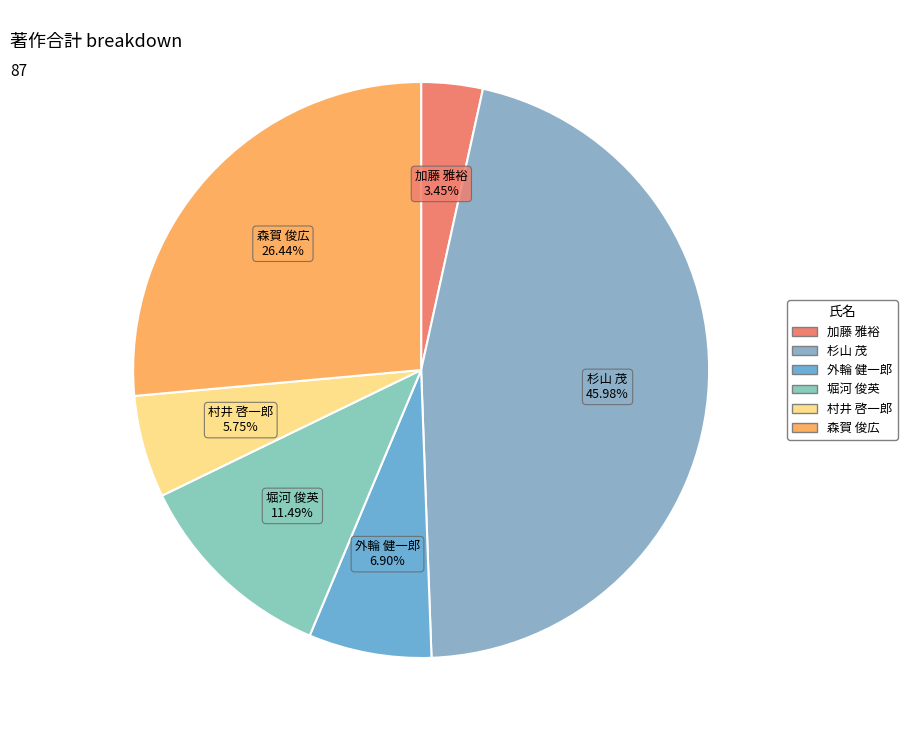

How many slices are in this pie chart?

6